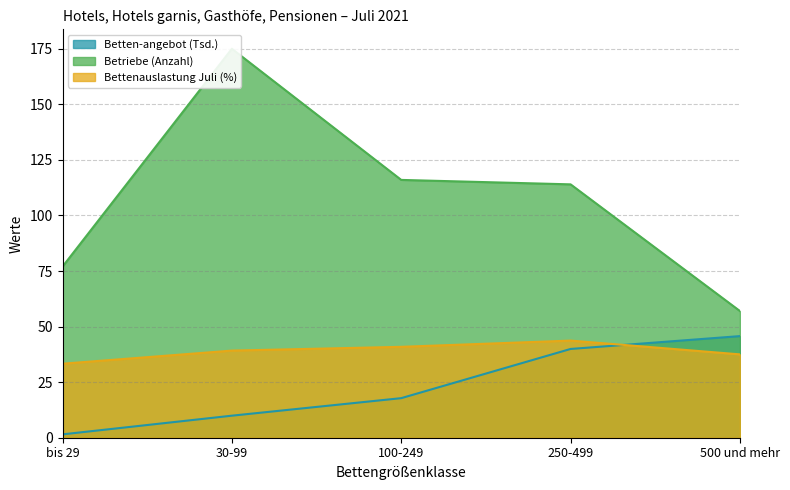

Which series has the largest range (max minus min)?

Betriebe (Anzahl)